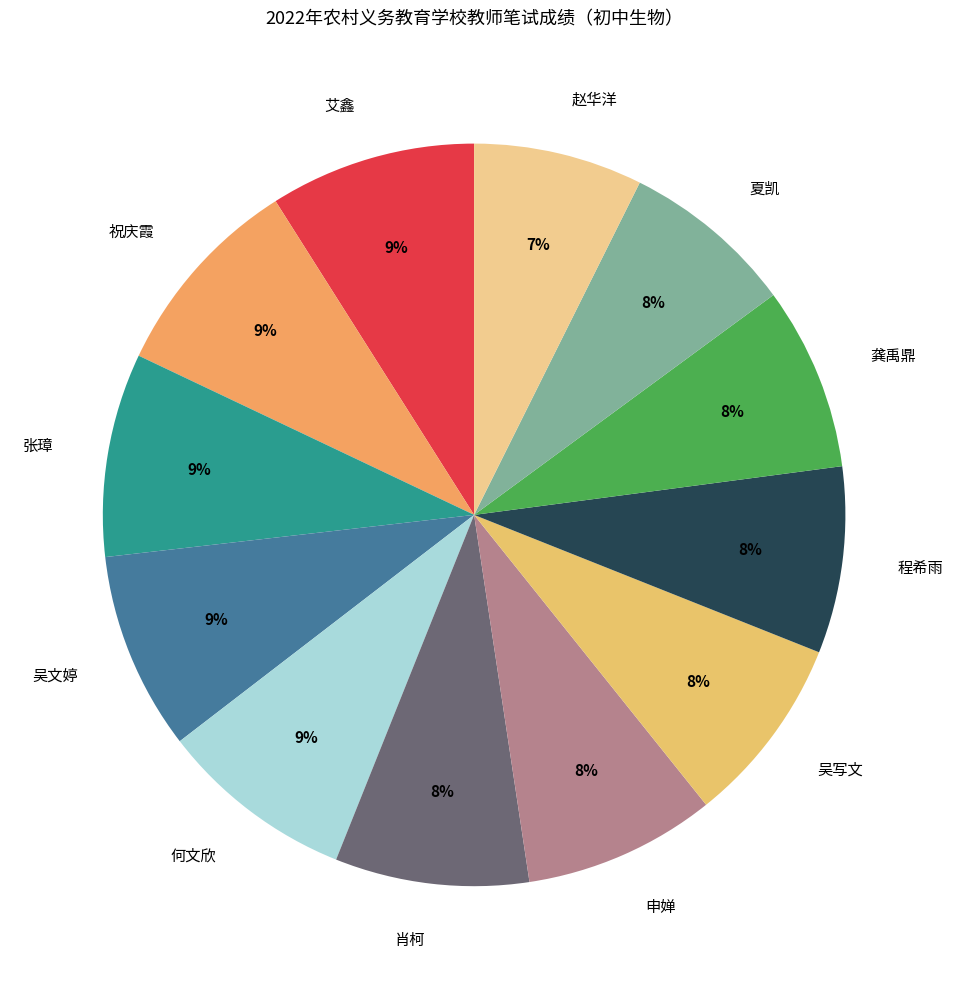

Does any single category account for the majority?

No